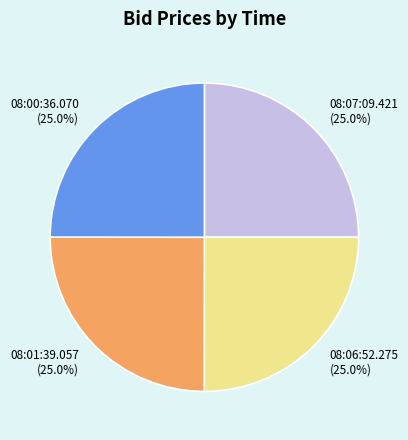

Does any single category account for the majority?

No